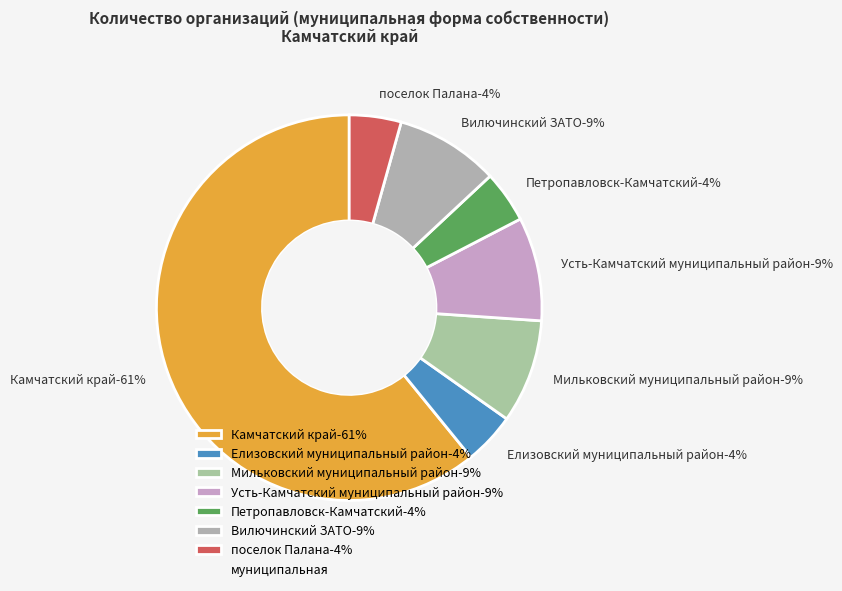

Is Петропавловск-Камчатский the majority of the pie?

No